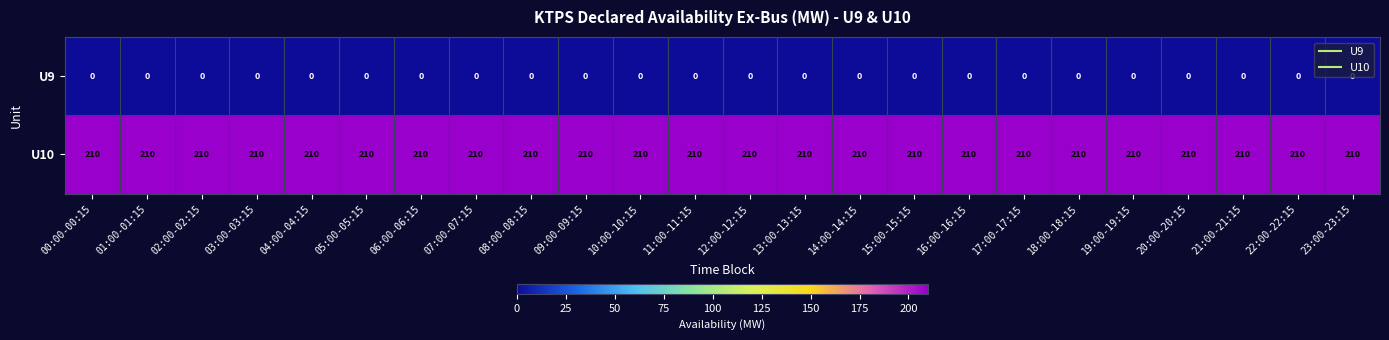

What is the spread (max minus min) of values at 16:00-16:15?

210